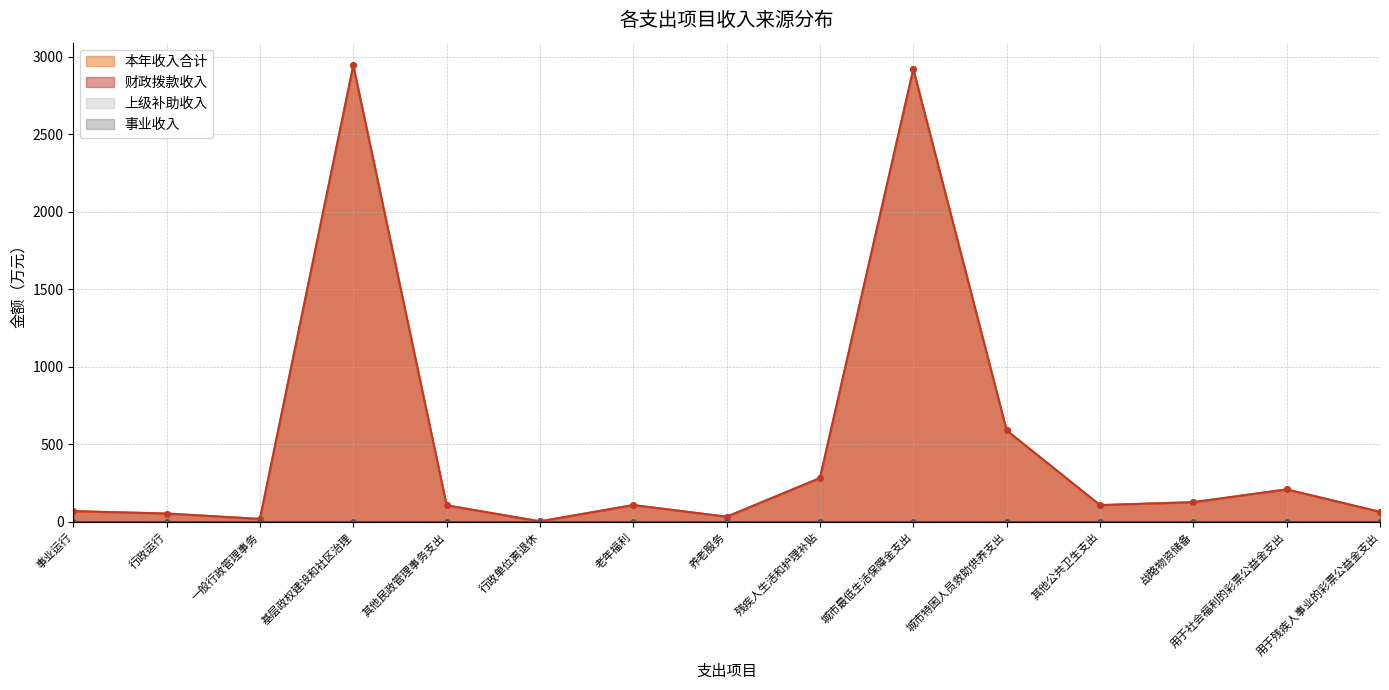

Does the chart have visible grid lines?

Yes